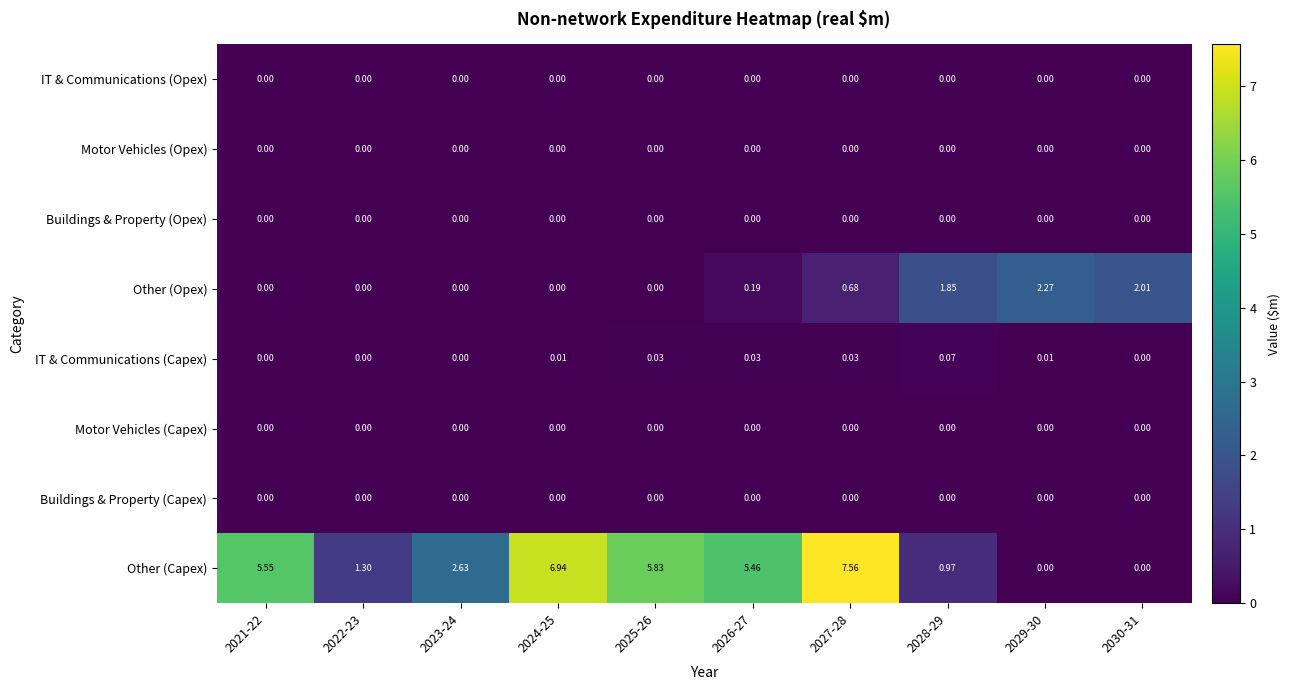

Which series has the largest range (max minus min)?

Other (Capex)